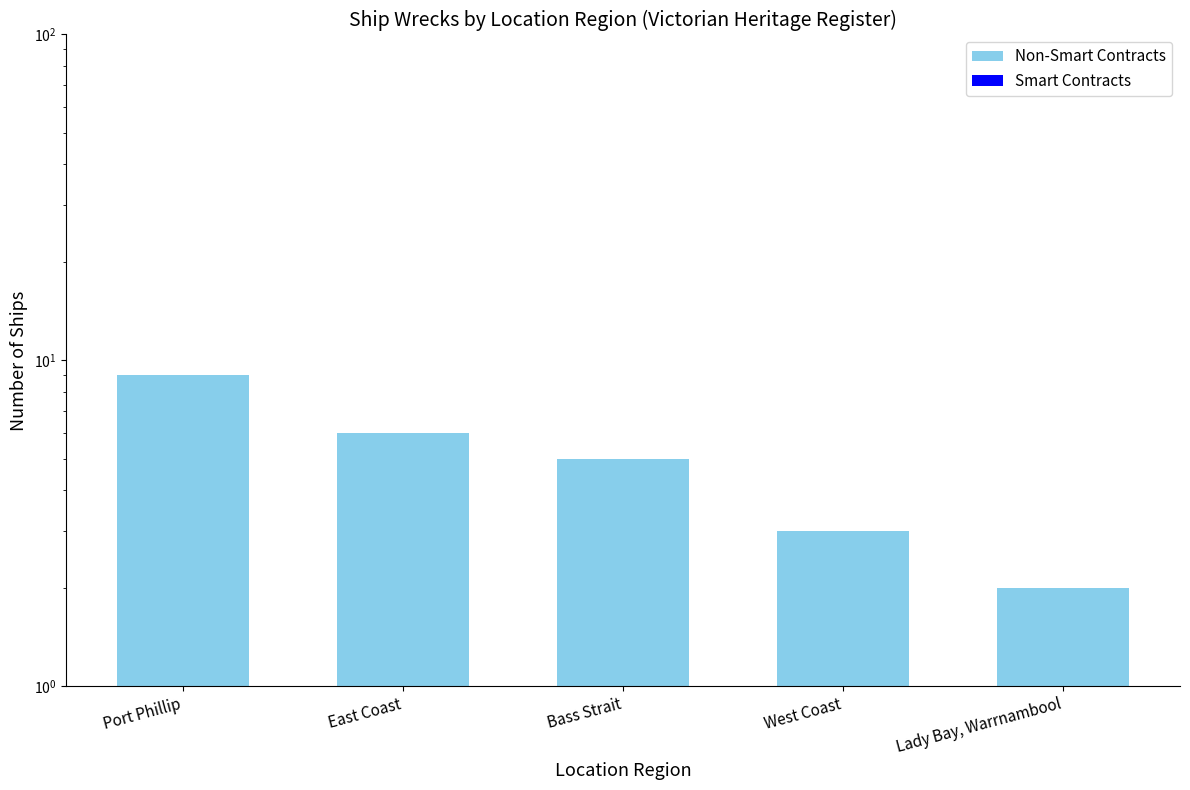

Is it true that Non-Smart Contracts equals 2 at West Coast?

False